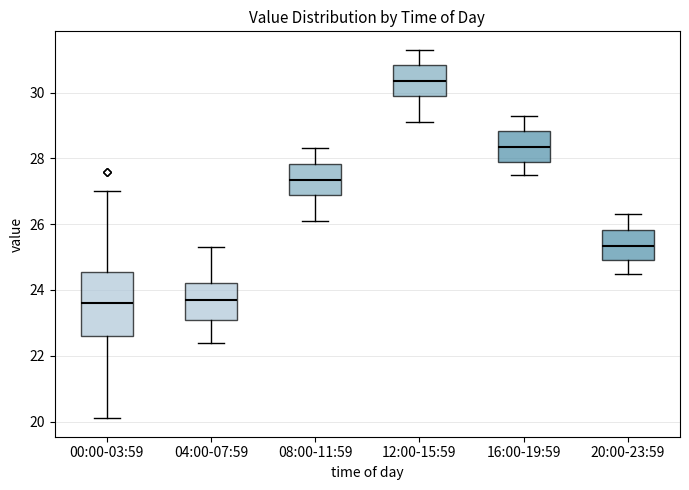

Which box is the tallest, from its lower edge to its upper edge?

00:00-03:59